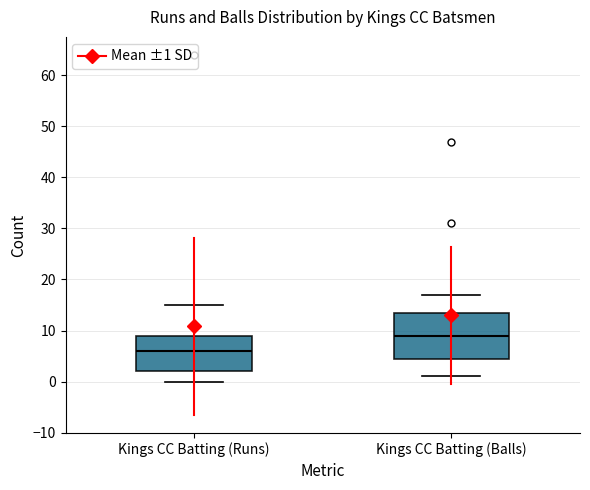

Where does the lower whisker of the box for Kings CC Batting (Runs) end on the y-axis? The values are not printed on the chart, so give them approximately, as read against the axis.

0